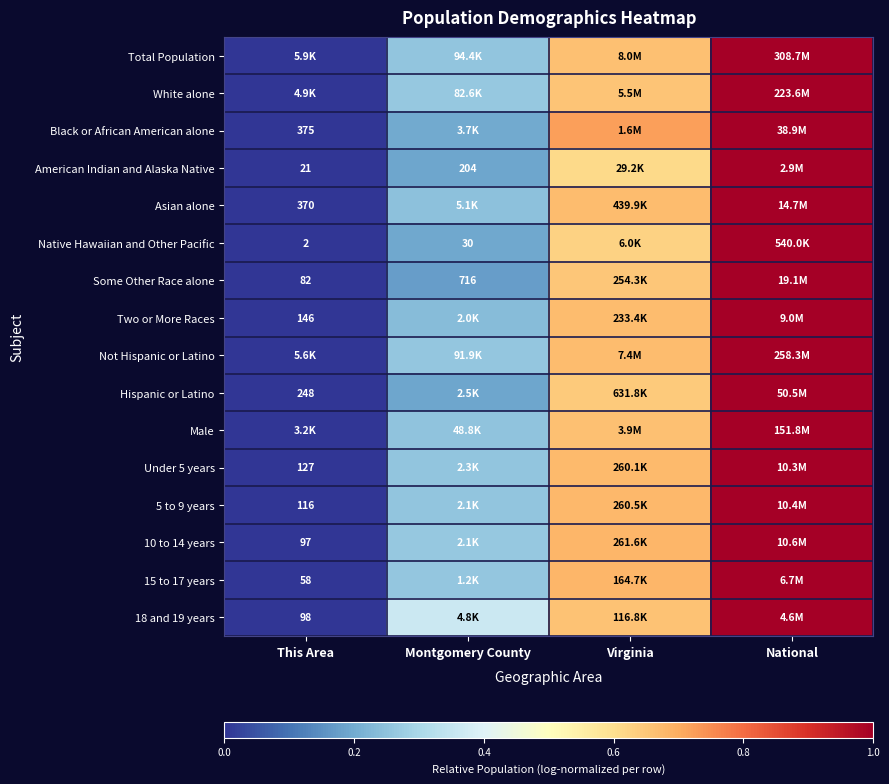

At how many categories does at least one series exceed 0?

3